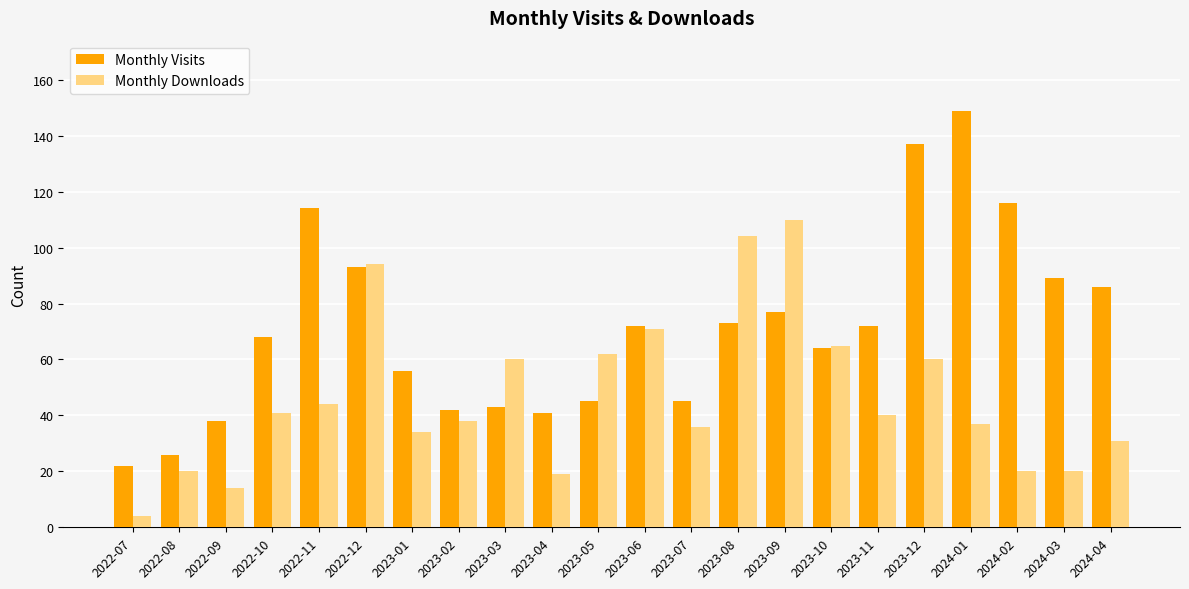

What is the value of the Monthly Visits bar at the 12th from the left?

72